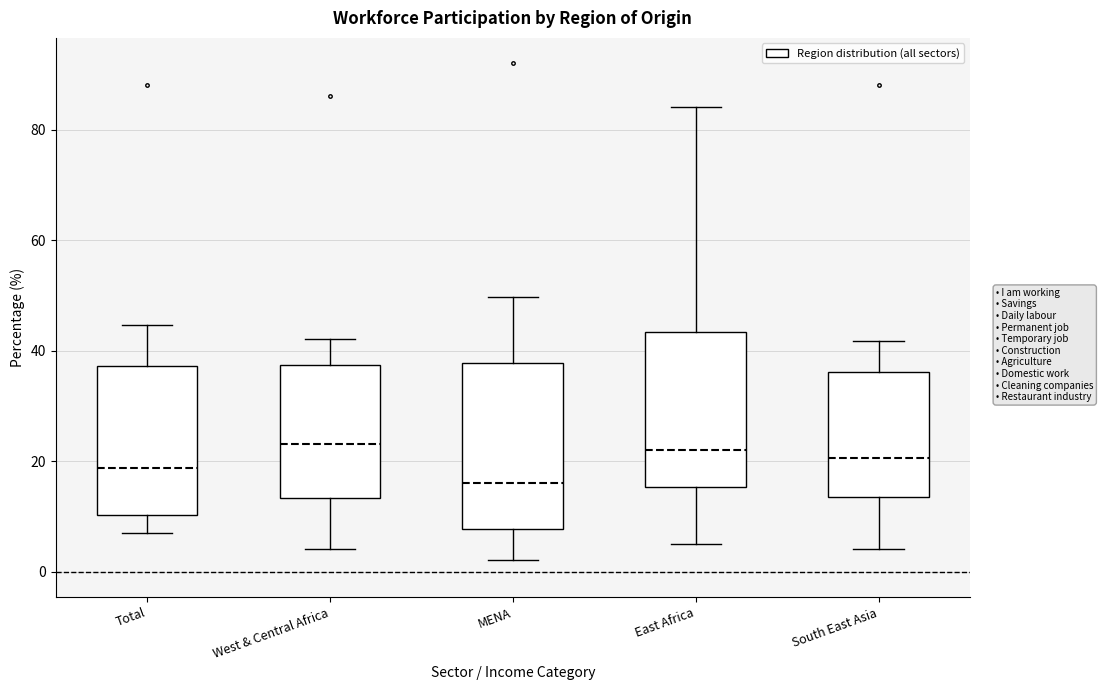

Which box's median line is the lowest?

MENA